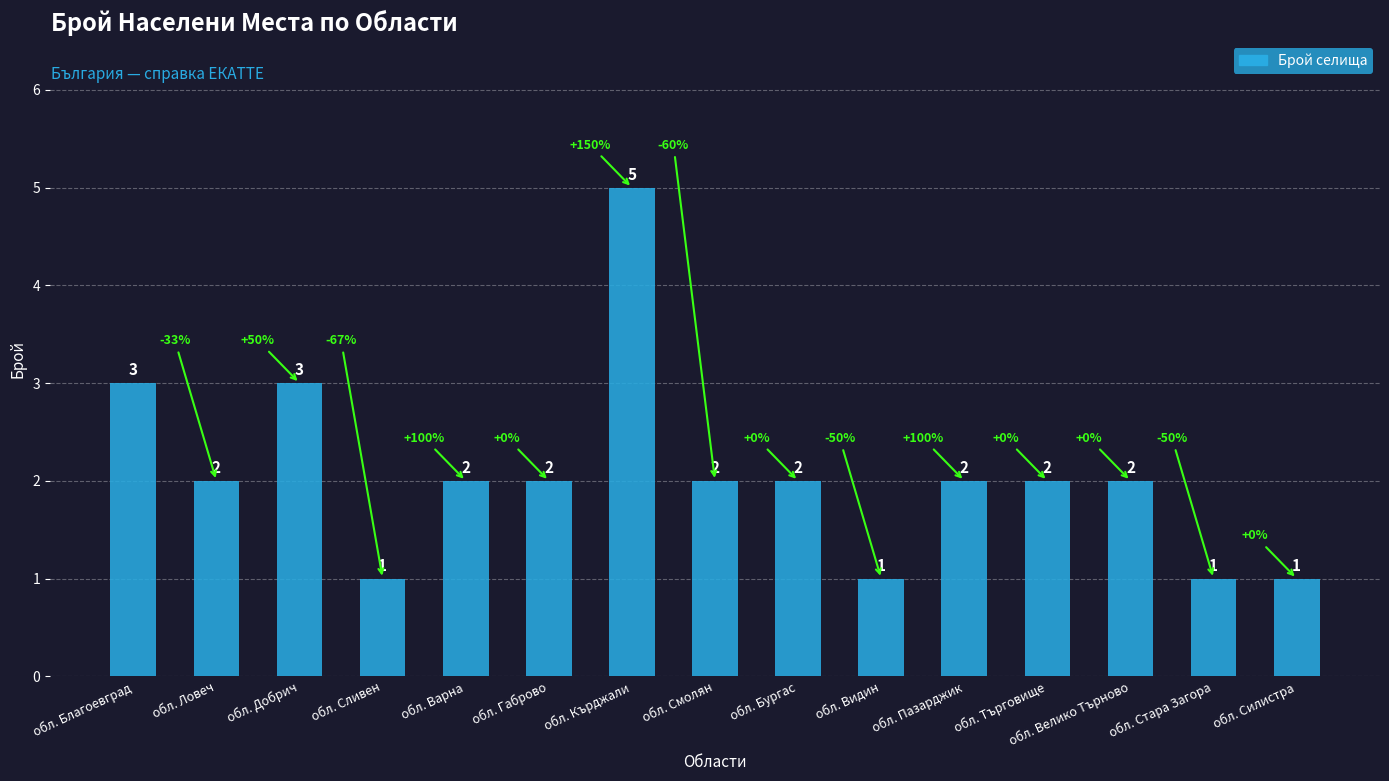

Are the bars grouped side by side (vs. stacked)?

No